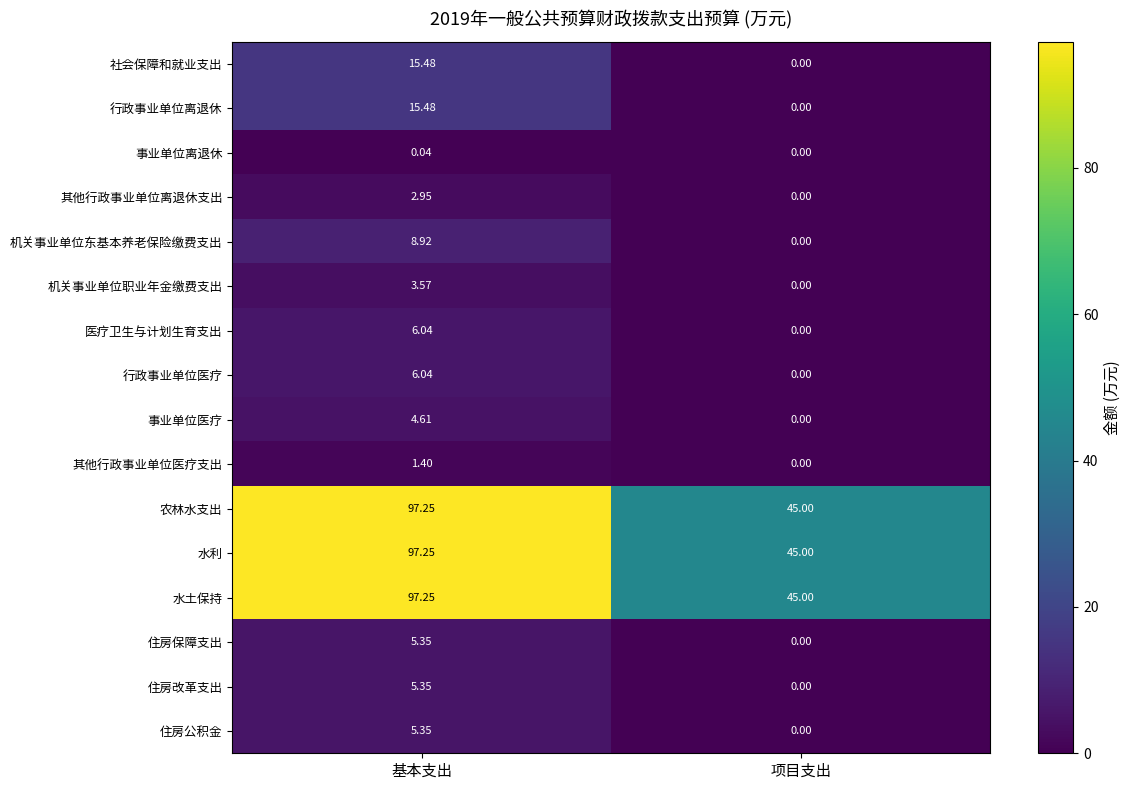

At which label does 水土保持 first exceed 97?

基本支出